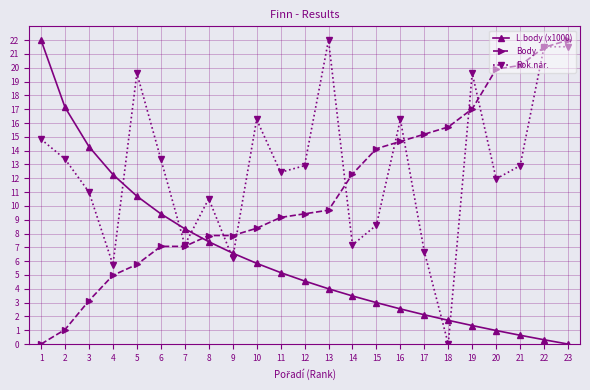

Does the chart have visible grid lines?

Yes